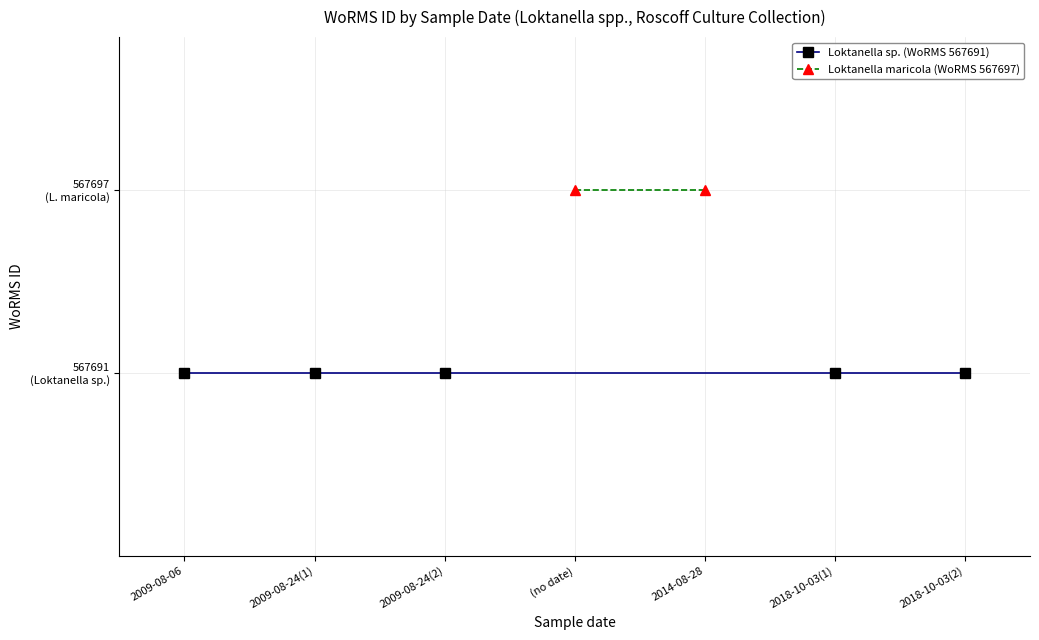

True or false: Loktanella sp. (567691) and Loktanella maricola (567697) cross at least once.

False